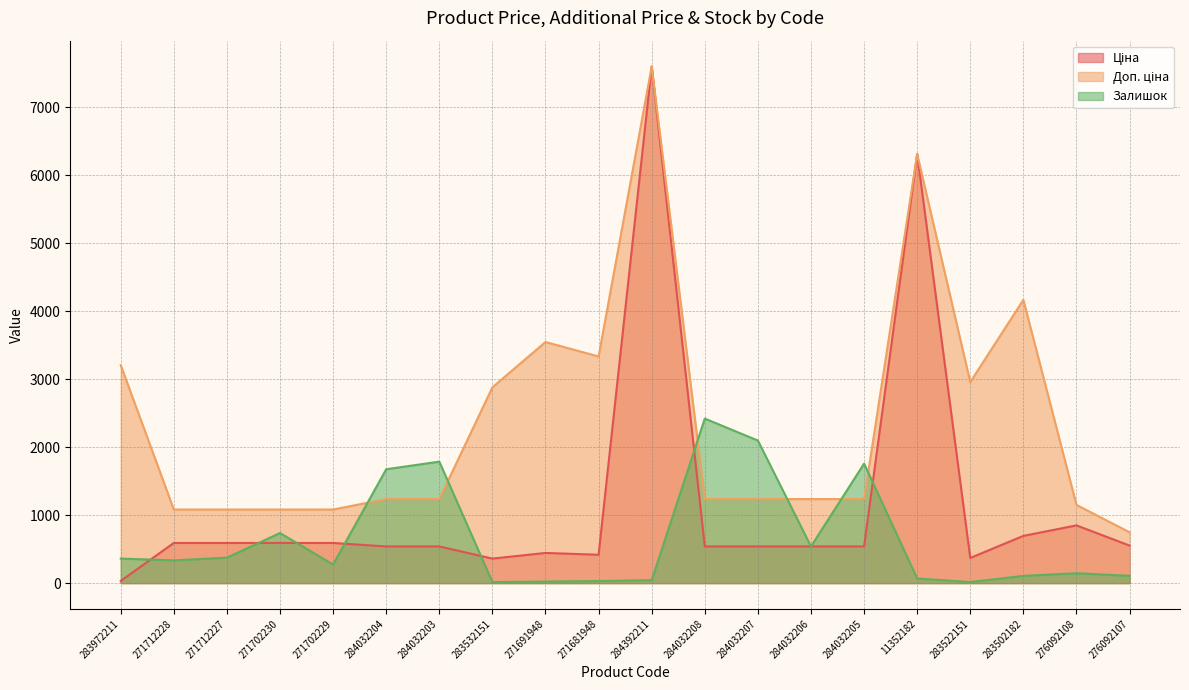

Between 284032205 and 284032203, which is larger?

284032205